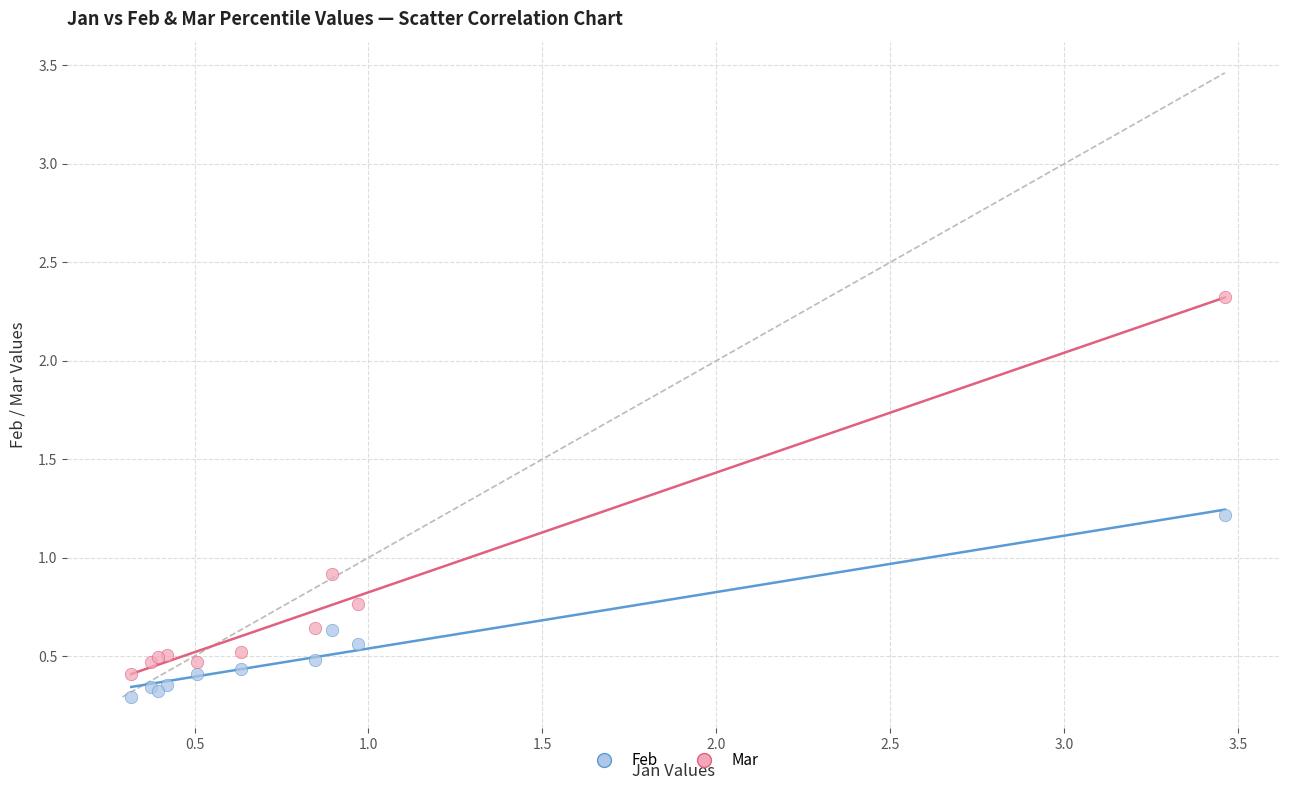

Which series has the largest Y range (max minus min)?

Mar